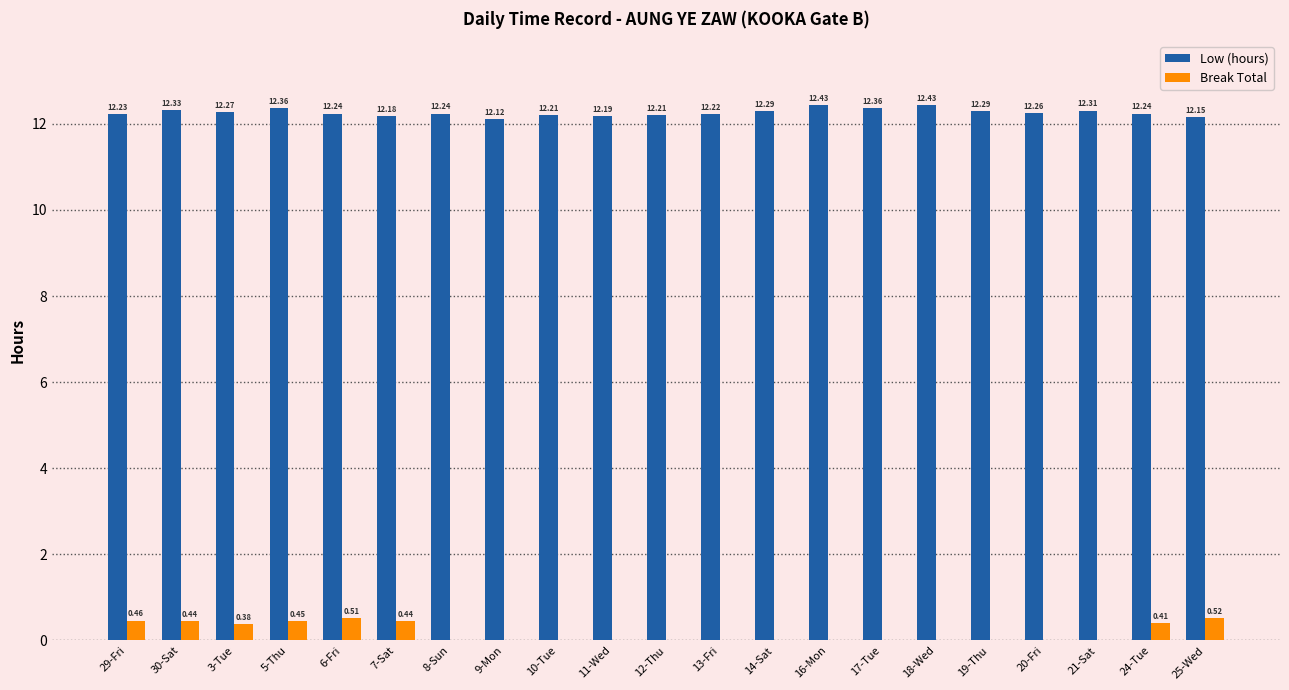

Which series changed the most between 17-Tue and 18-Wed?

Low (hours)